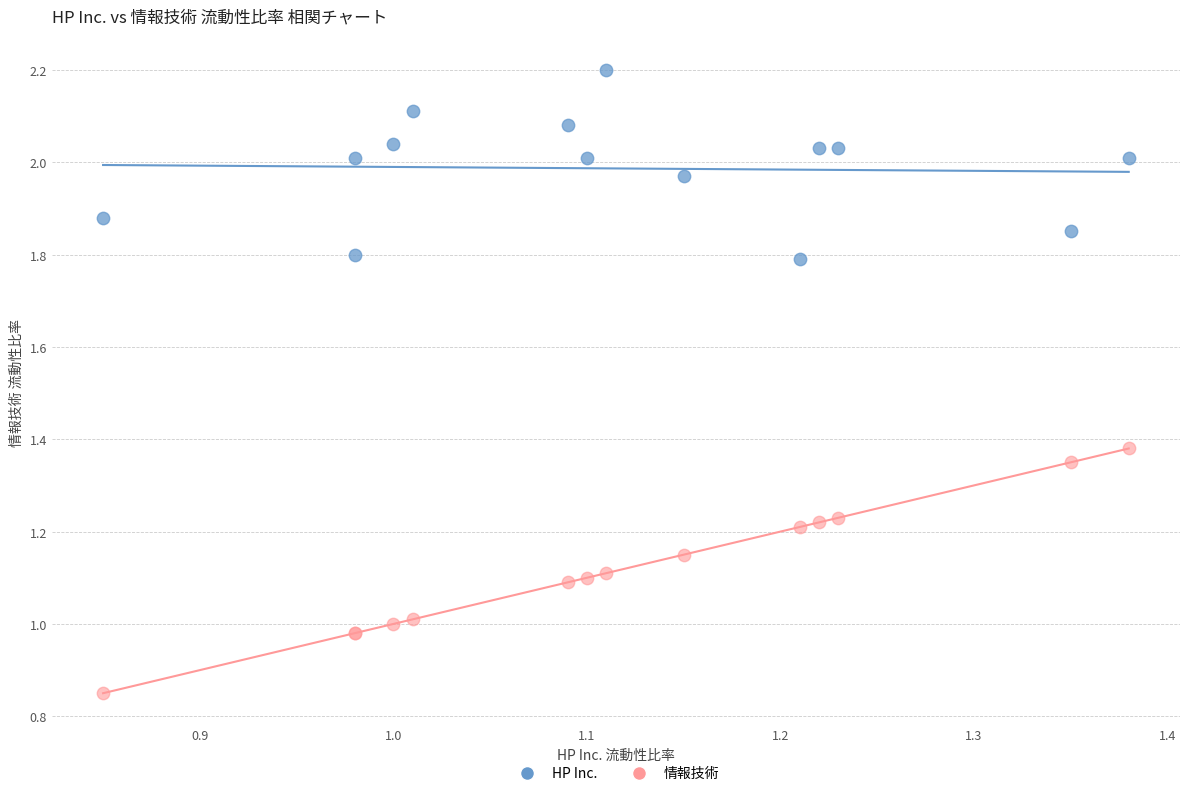

What is the X range (max minus min) for the scatter plot?

0.5